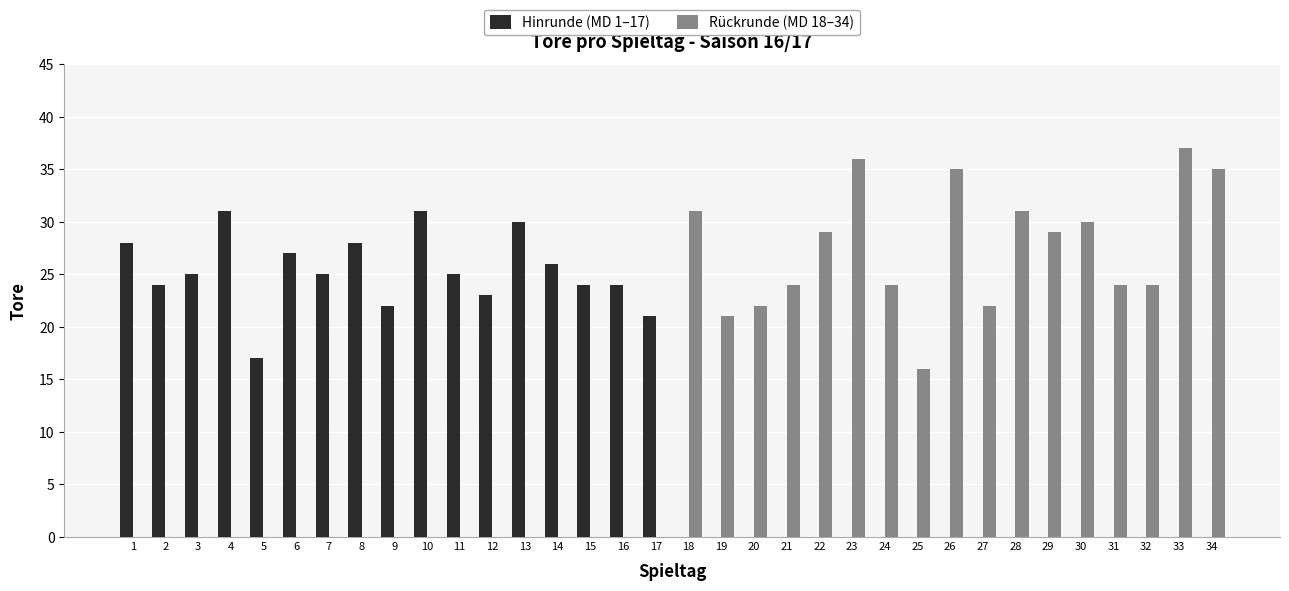

Which series changed the most between 19 and 26?

Rückrunde (MD 18–34)